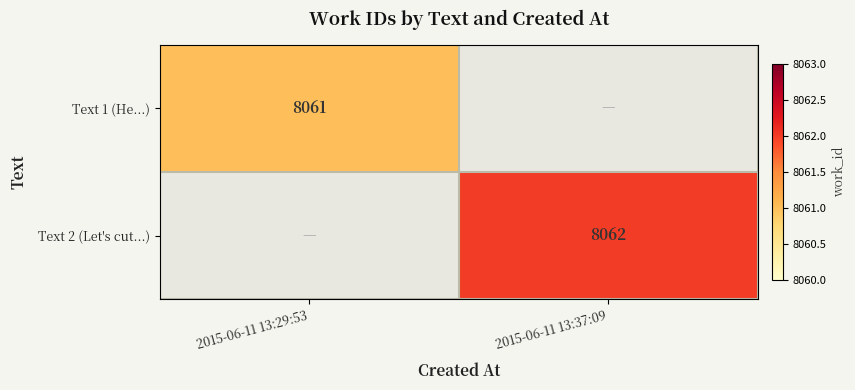

Is the value of Text 1 (He...) at 2015-06-11 13:29:53 greater than the value of Text 2 (Let's cut...) at 2015-06-11 13:37:09?

No